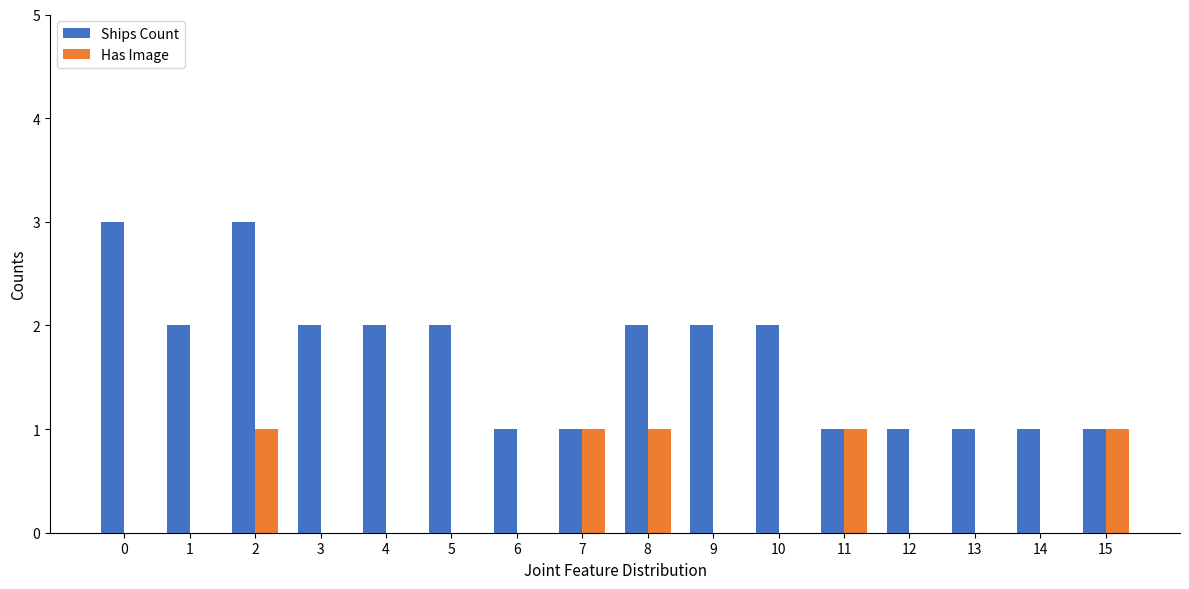

How many data points does each series have?

16